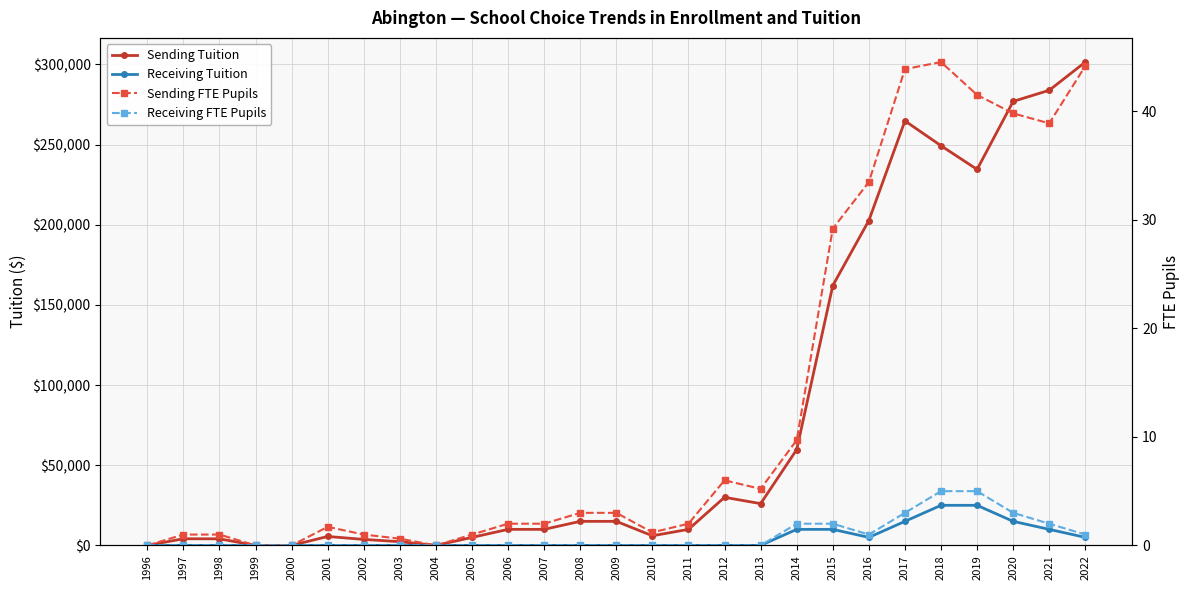

True or false: Receiving FTE Pupils and Sending FTE Pupils cross at least once.

False